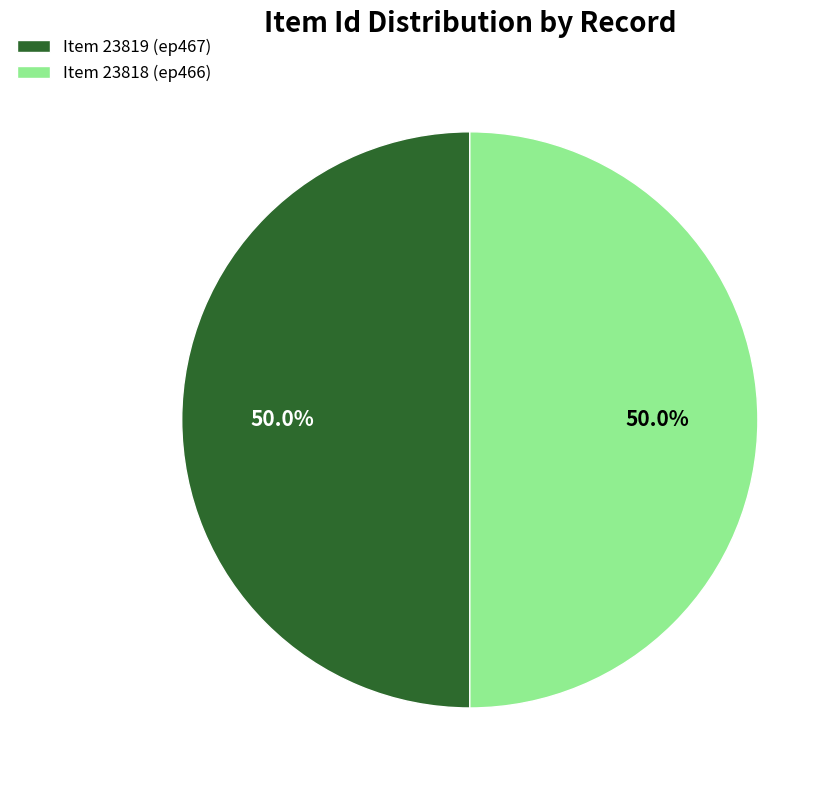

How many segments does this pie chart have?

2